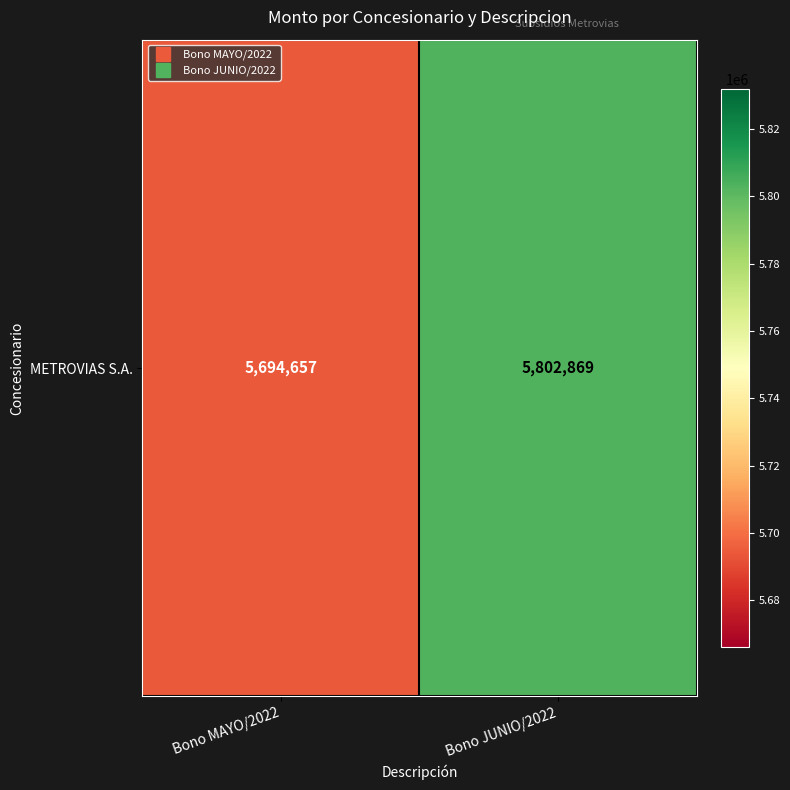

What is the smallest value displayed?

5694657